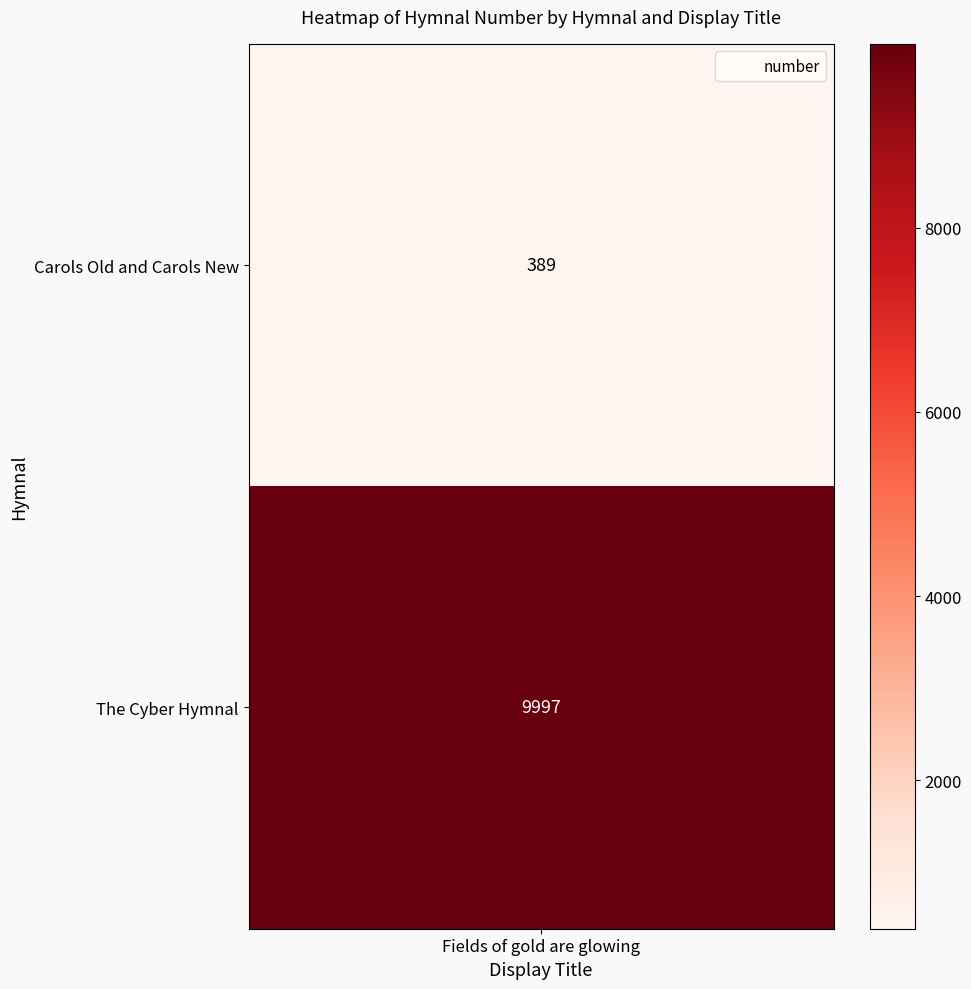

Rank the categories by value from highest to lowest.

1, 0